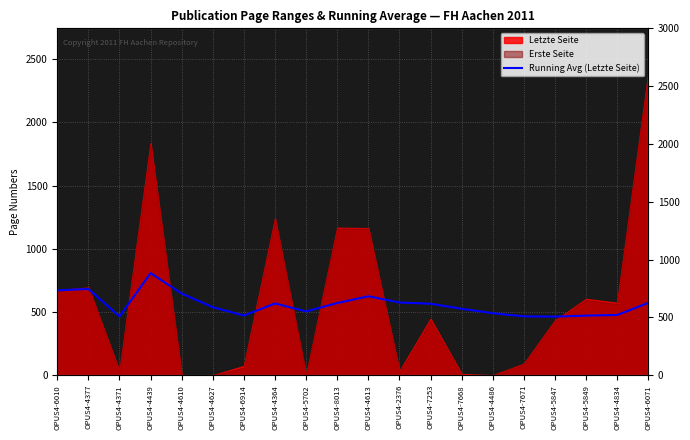

How many lines are shown in the chart?

1